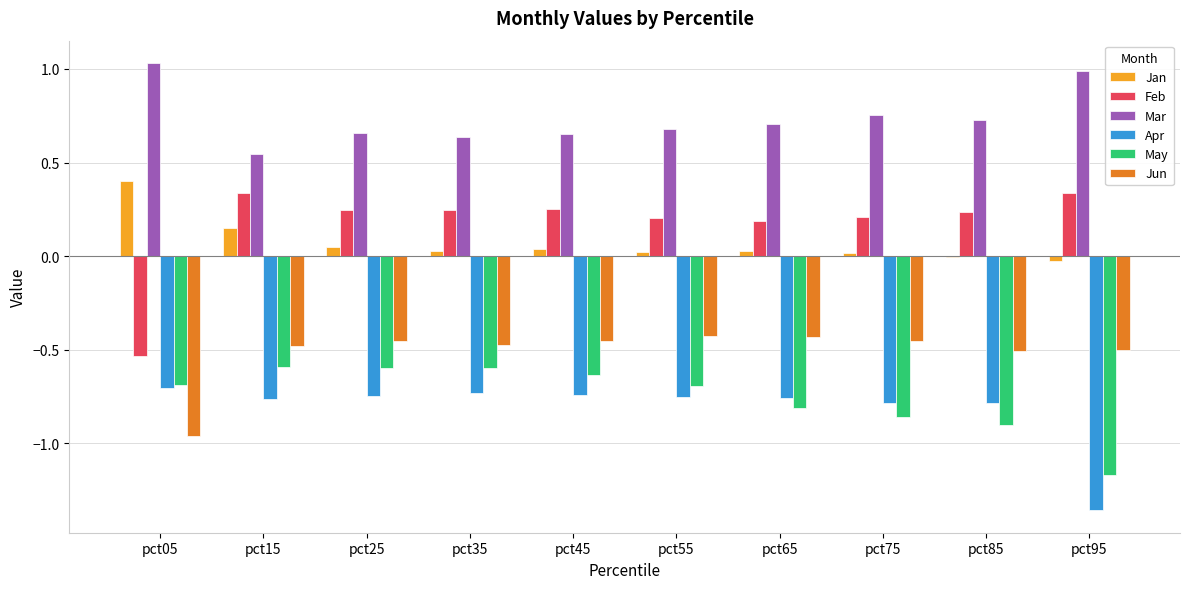

Is it true that May equals -0.1 at pct35?

False